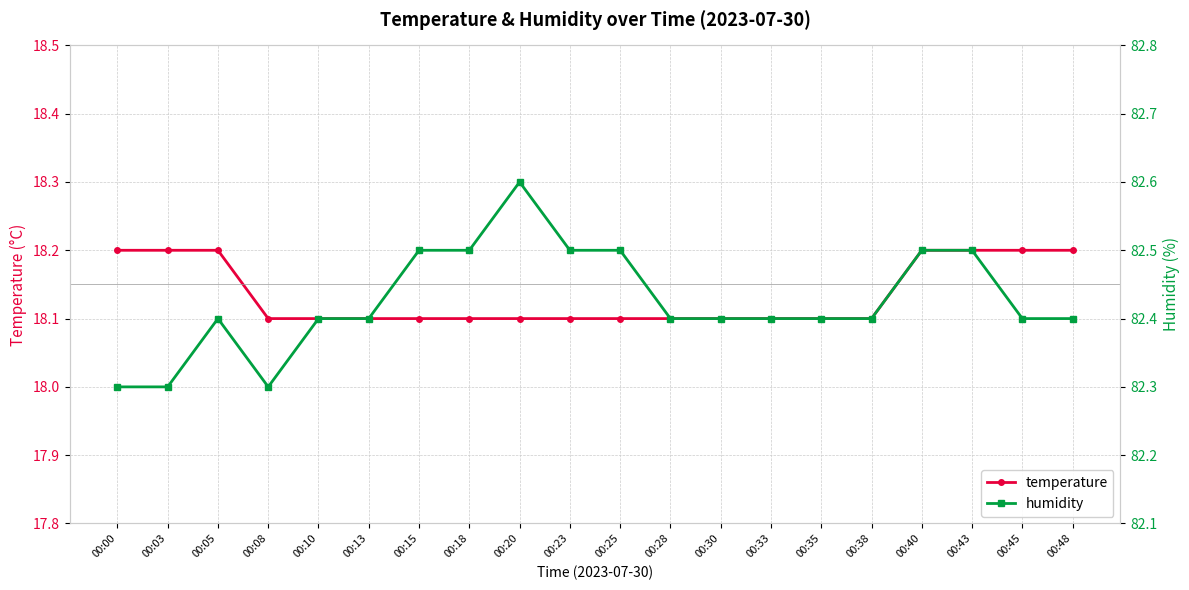

What is the difference between the highest and lowest values at 00:15?

64.4